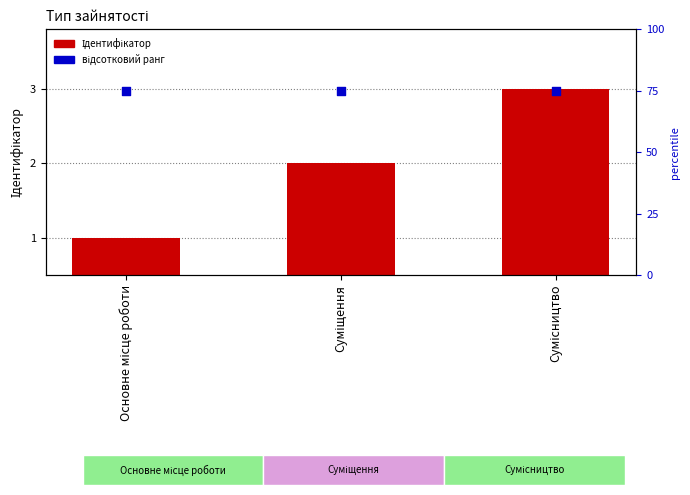

At which category is the sum across all series the highest?

Сумісництво